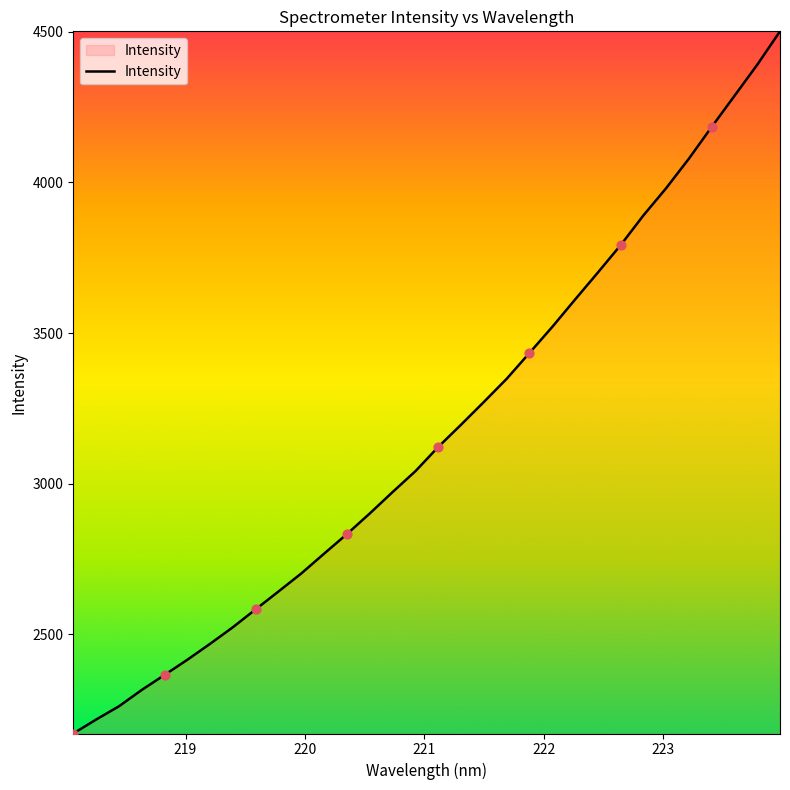

What is the difference between the maximum and minimum values?

2330.1